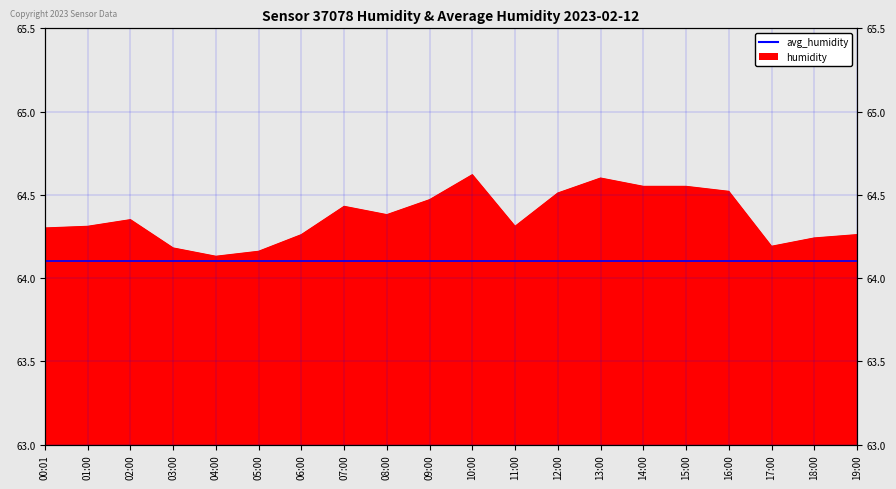

What is the difference between the values at 07:00 and 01:00?

0.1